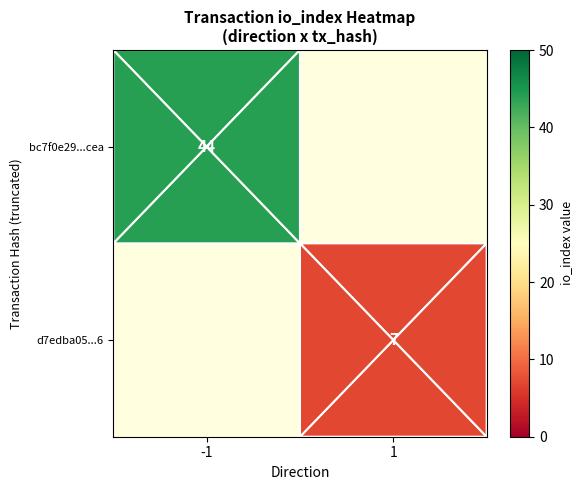

Is it true that d7edba05...6 equals 9 at 1?

False